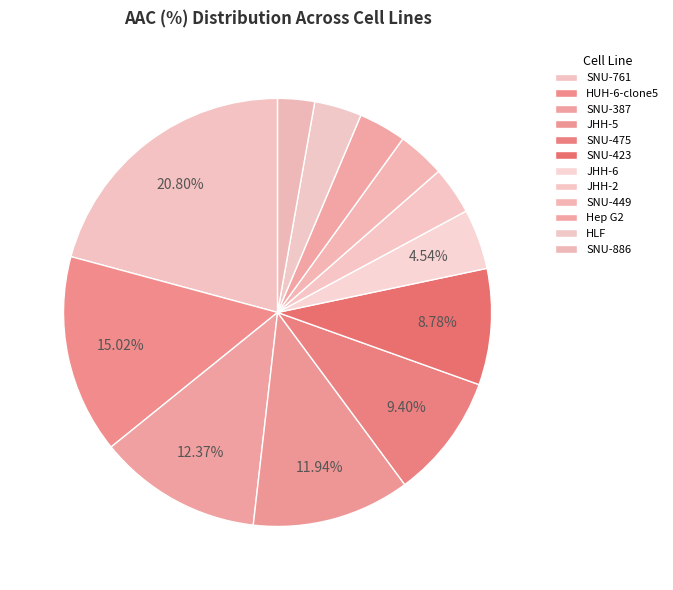

Rank the categories by value from lowest to highest.

SNU-886, HLF, Hep G2, SNU-449, JHH-2, JHH-6, SNU-423, SNU-475, JHH-5, SNU-387, HUH-6-clone5, SNU-761